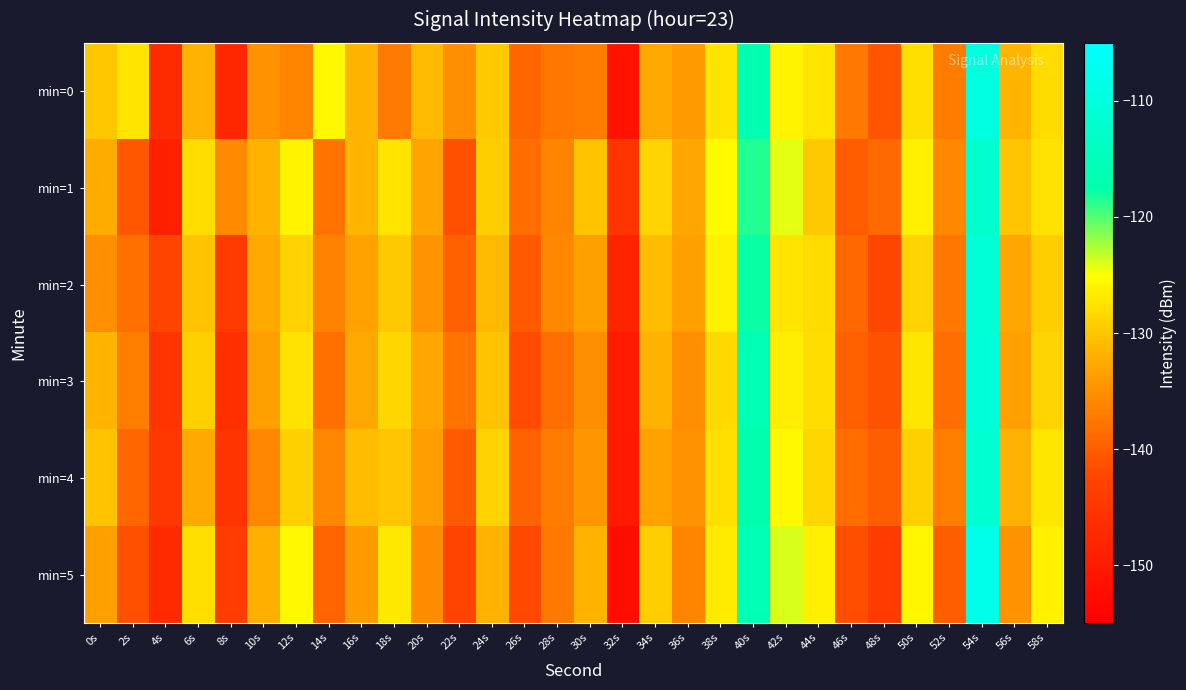

At 22s, list the series in order from smallest to largest.

min=5, min=1, min=4, min=2, min=3, min=0